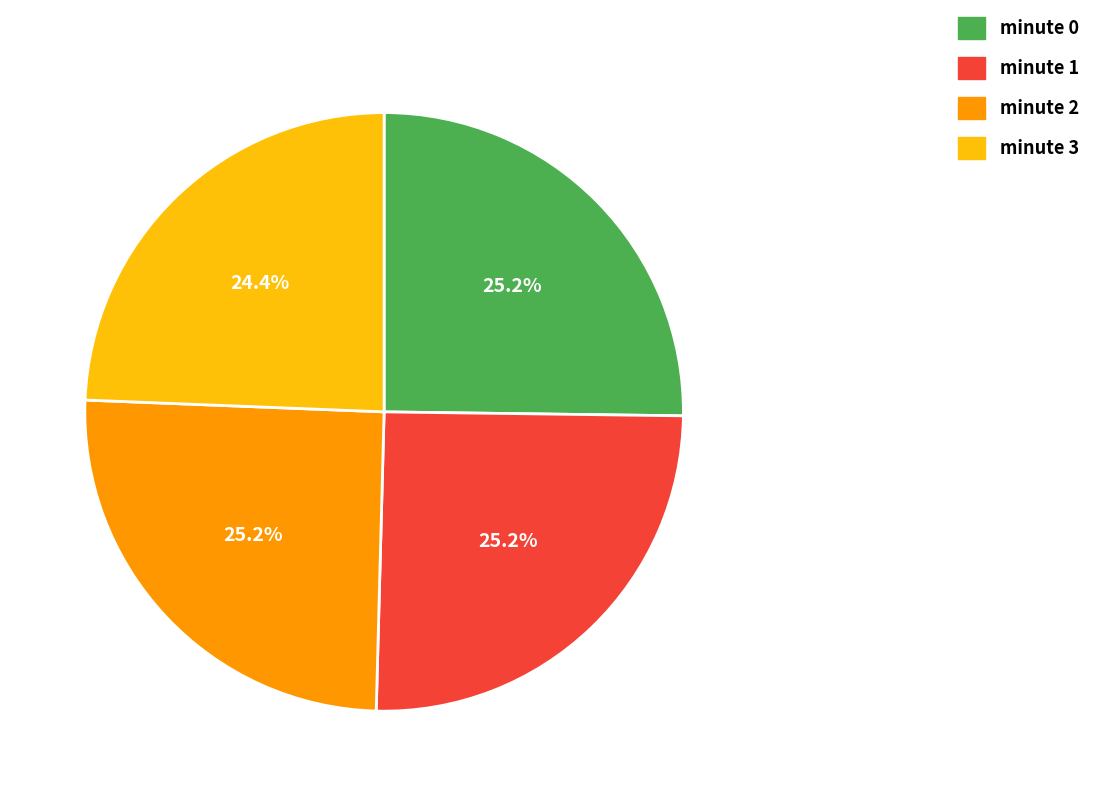

True or false: minute 3 accounts for 37% of the total.

False